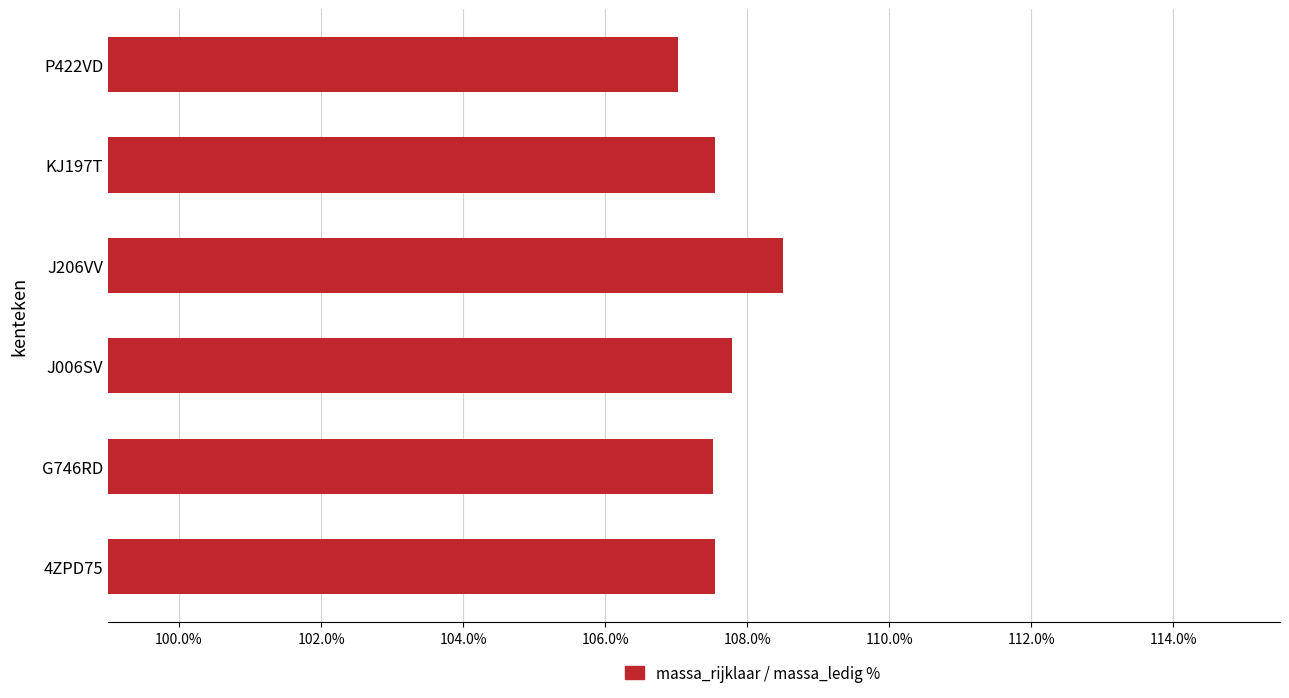

What is the average value?

107.7